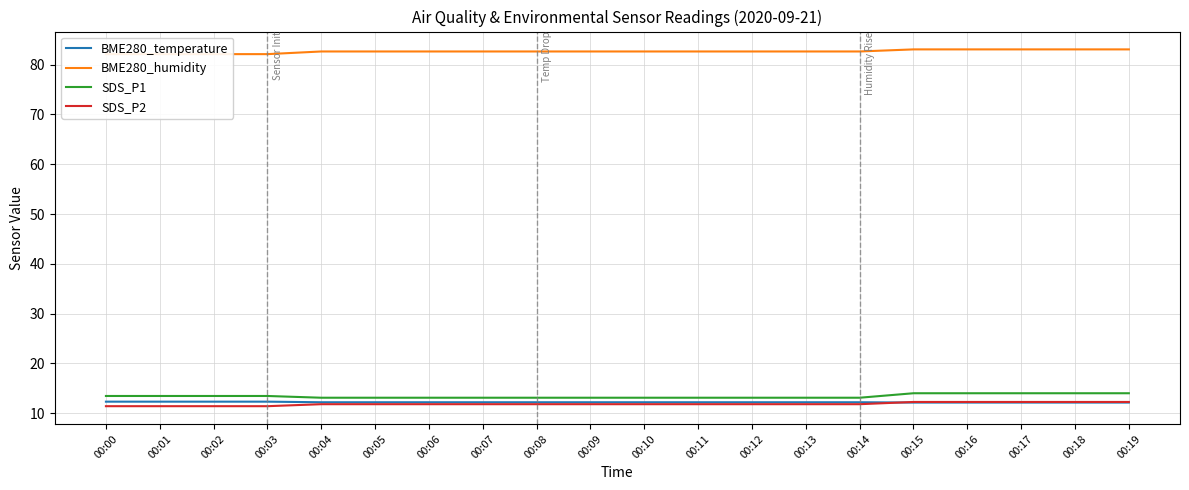

Which label corresponds to the smallest value in the chart?

00:00